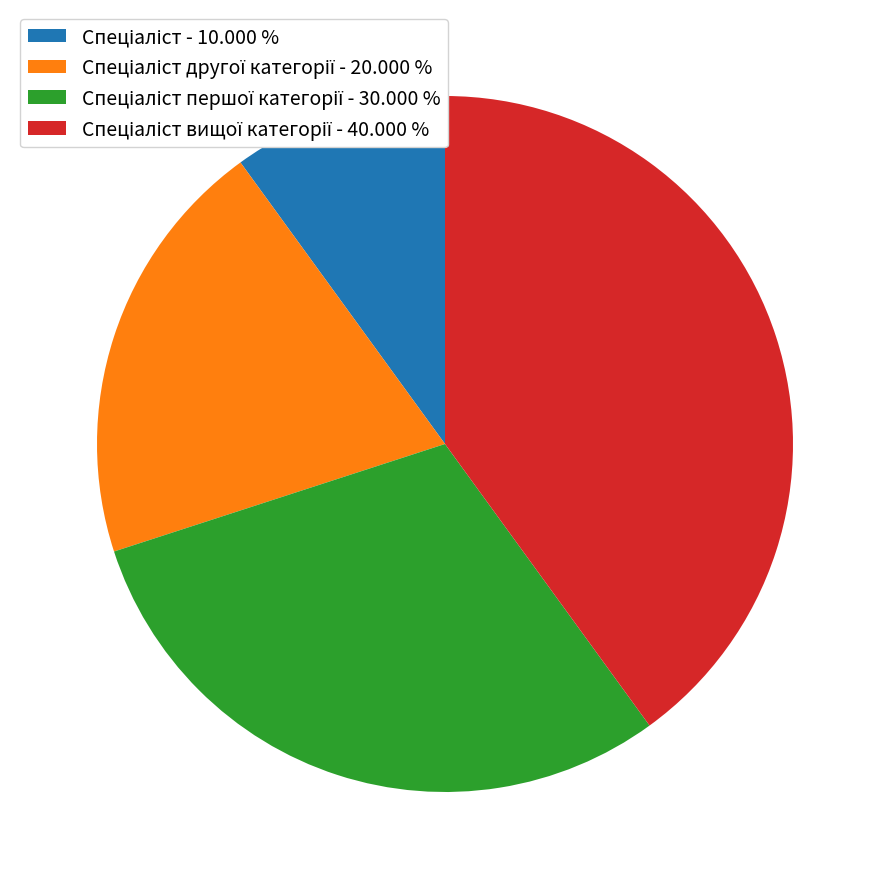

Is there a majority slice in this chart?

No